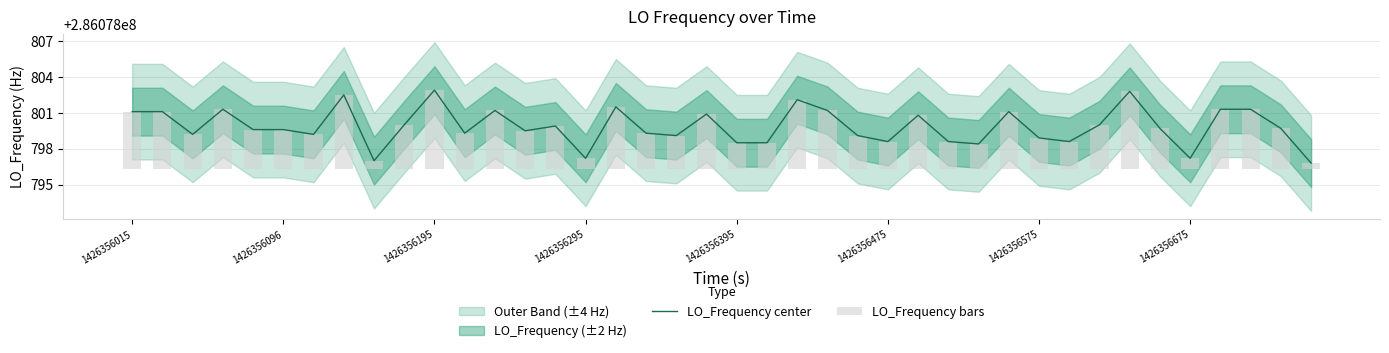

Which series changed the most between 18 and 24?

LO_Frequency center